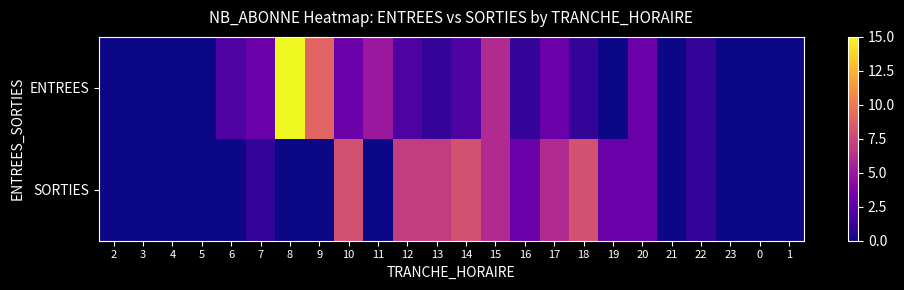

Which series has the largest range (max minus min)?

ENTREES